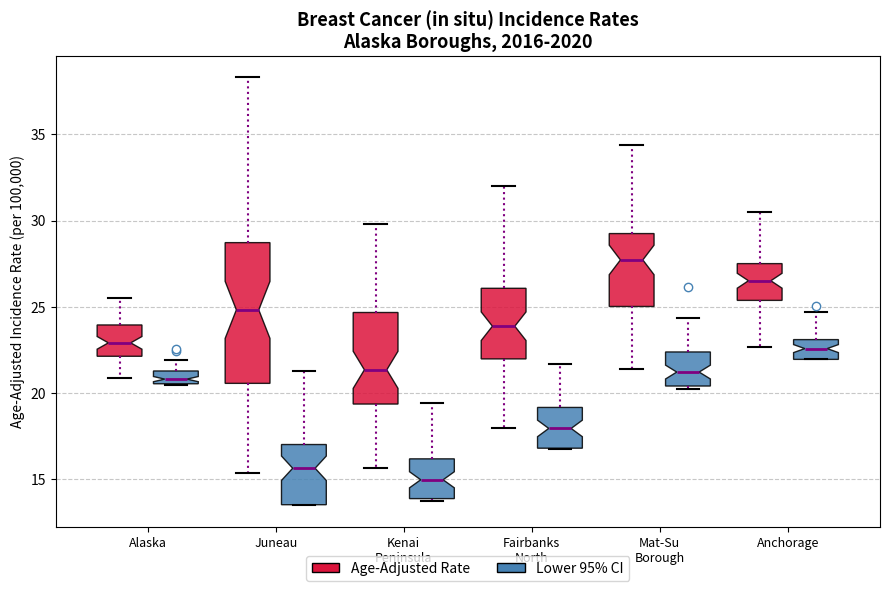

Comparing the boxes themselves (not the whiskers), which one is the tallest?

Juneau (Age-Adjusted Rate)